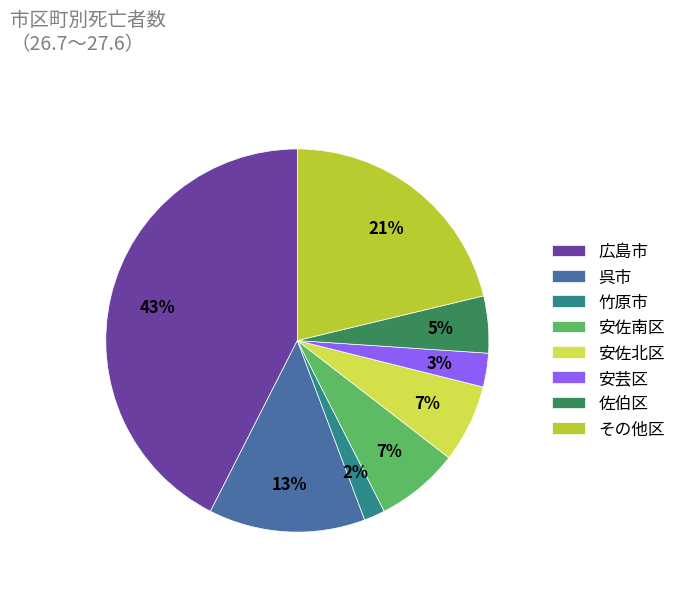

Count the number of slices in the pie.

8